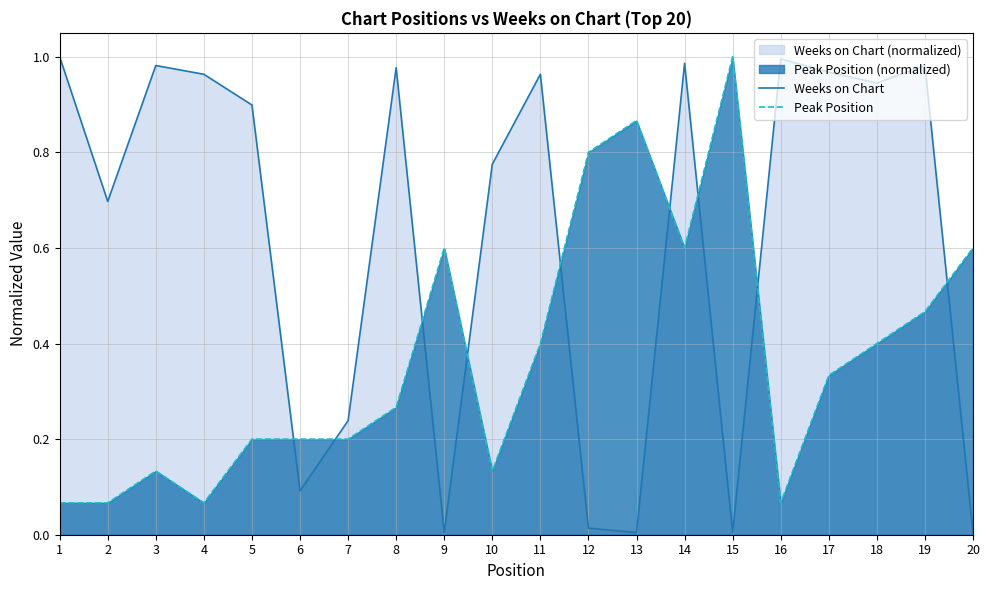

The Peak Position series shows 1.3 at 12. True or false?

False